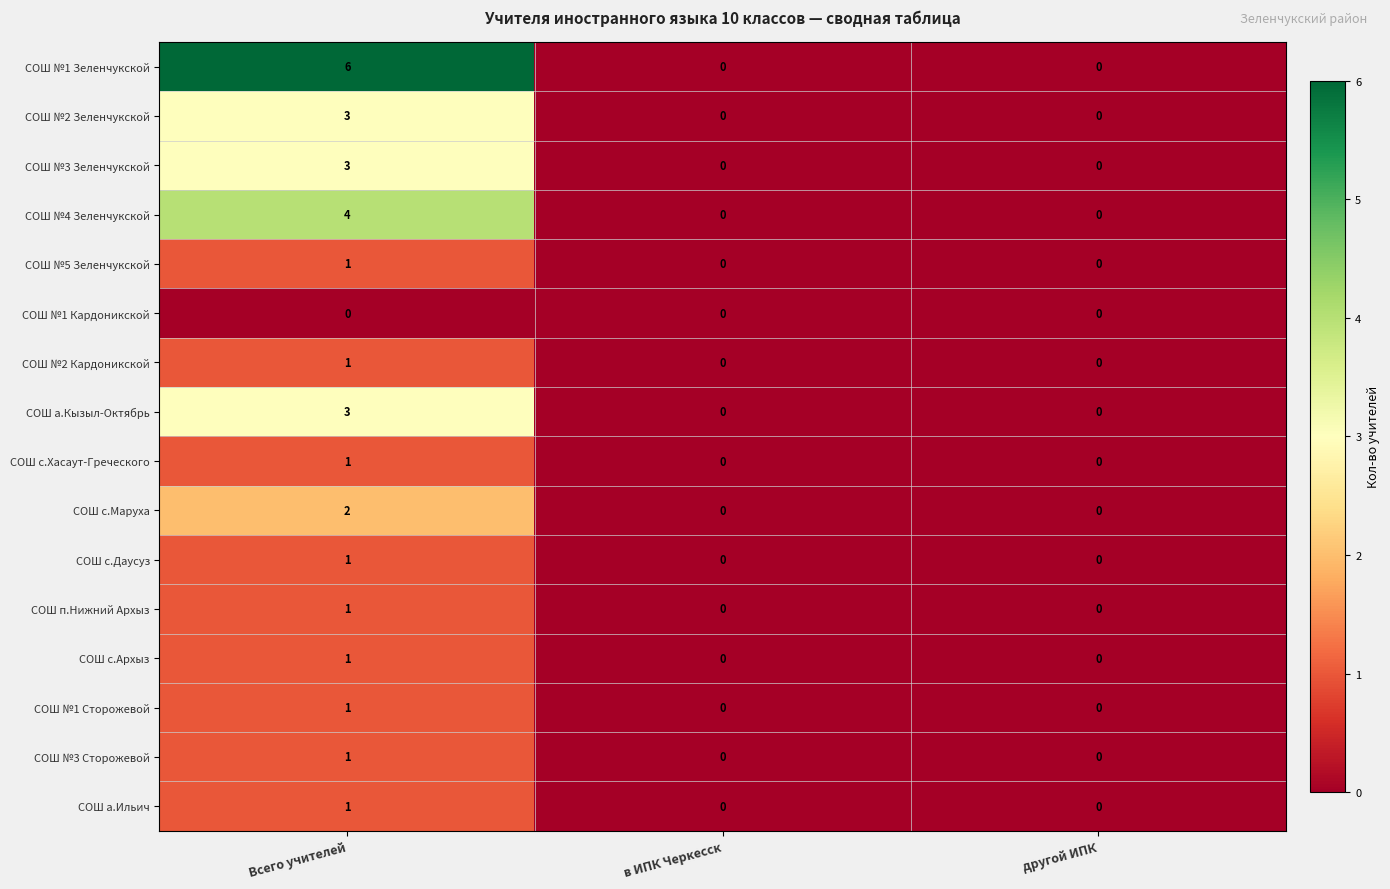

What is the total value across all series at Всего учителей?

30